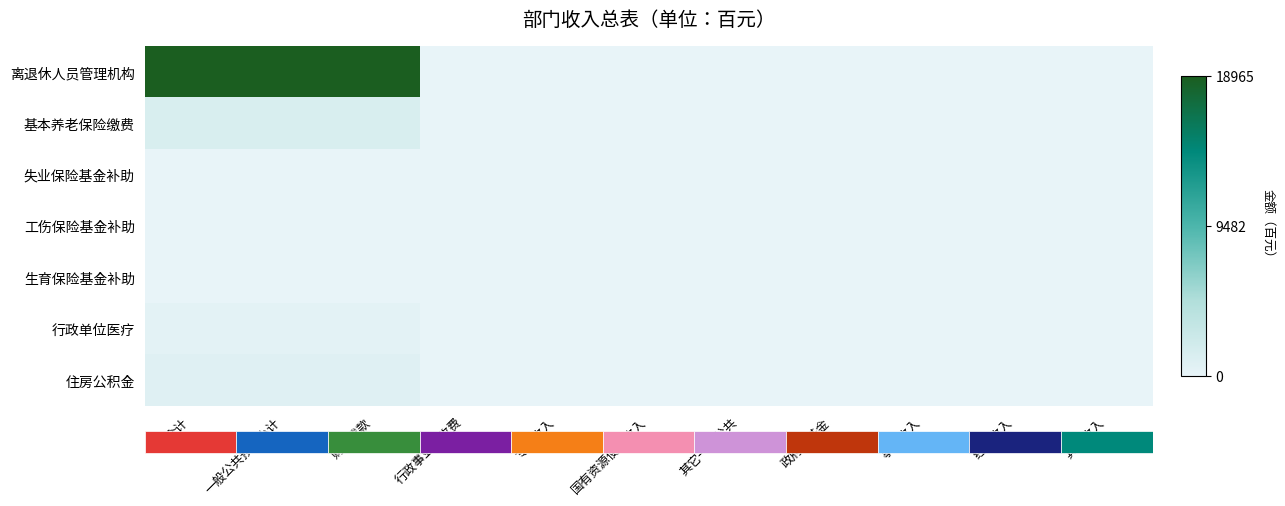

At which label is 生育保险基金补助 closest to 0?

行政事业性收费